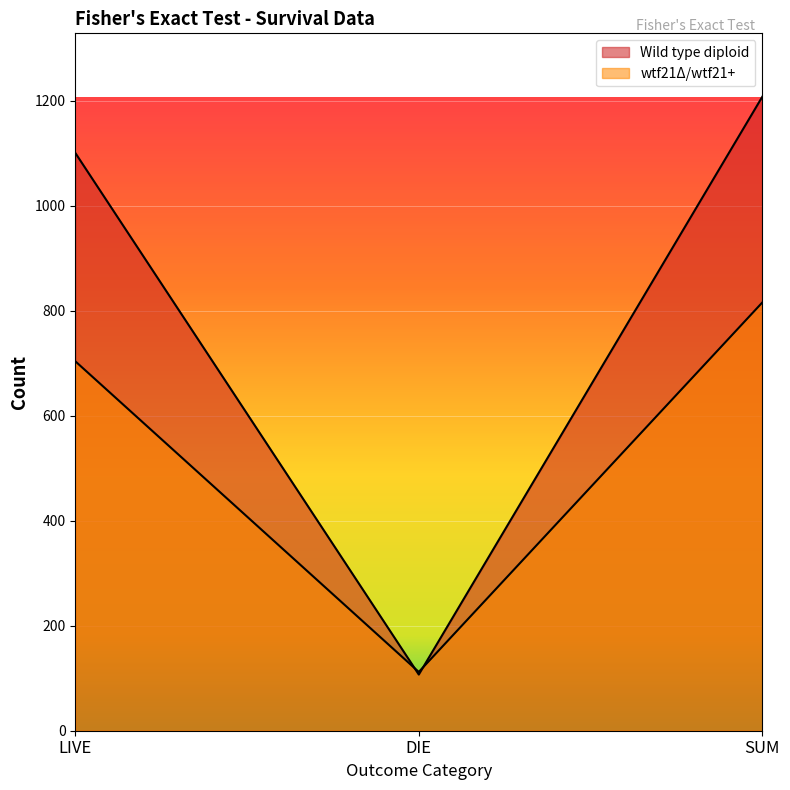

What is the lowest value of the wtf21Δ/wtf21+ series?

112